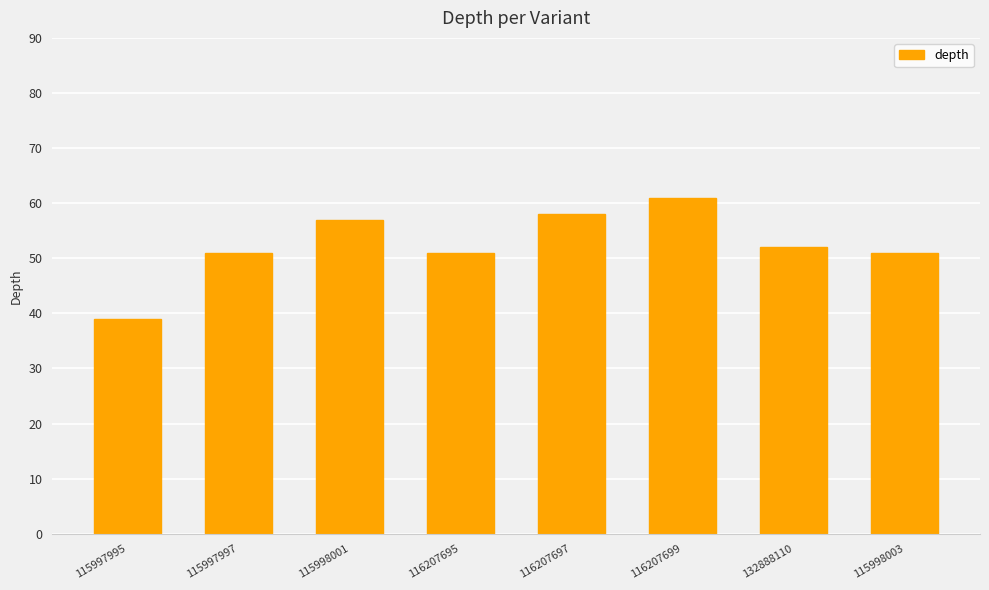

What is the label of the 3rd bar from the left?

115998001